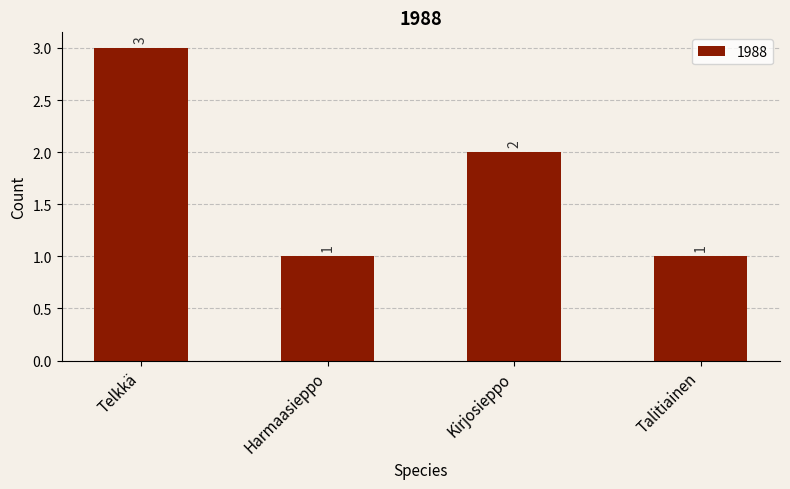

What is the label of the 3rd bar from the left?

Kirjosieppo